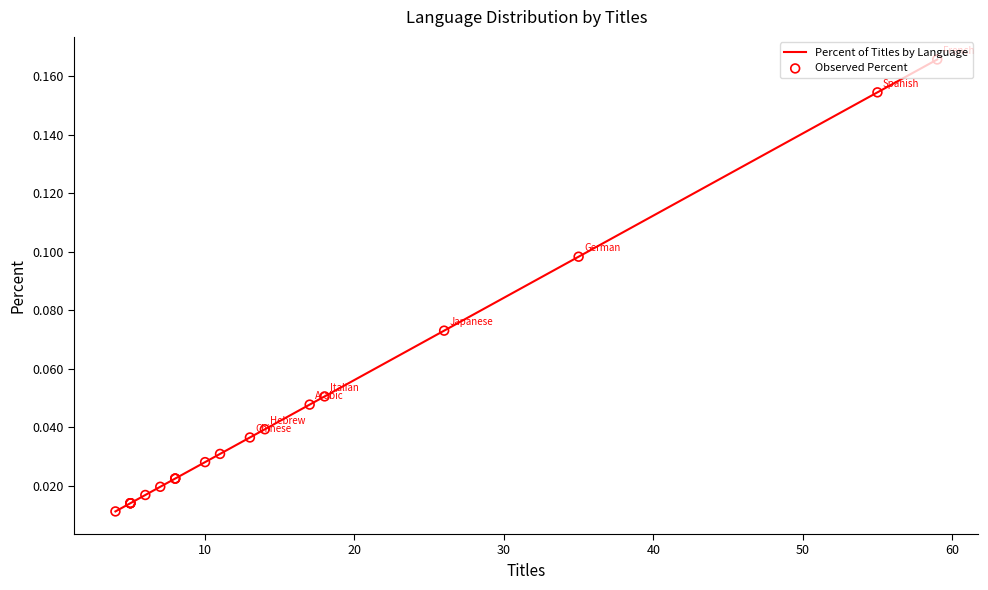

Which series contains the highest Y value?

Percent of Titles by Language